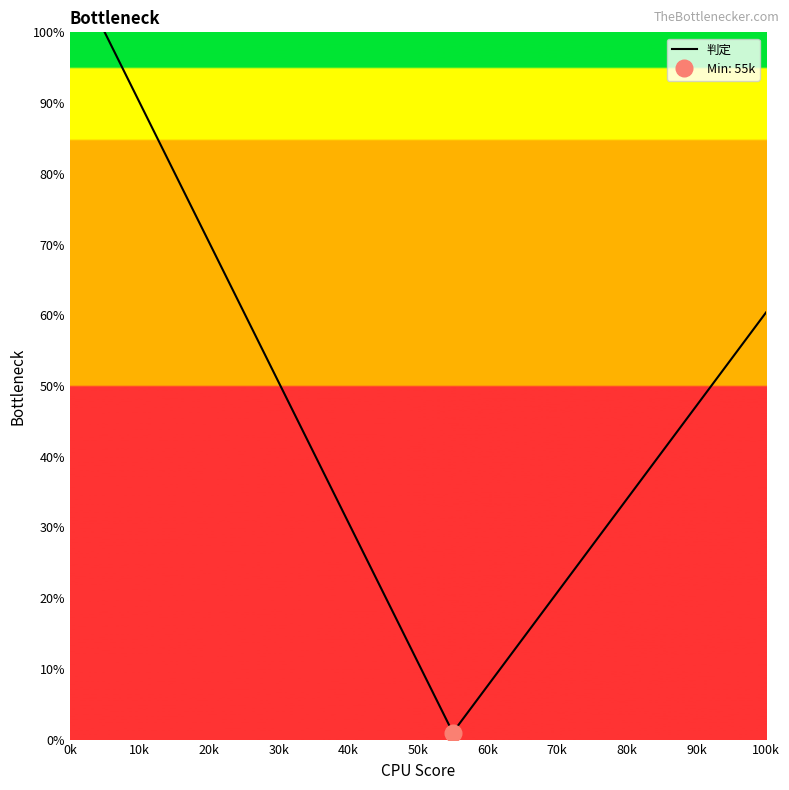

What is the difference between the second highest and second lowest values?

82.5